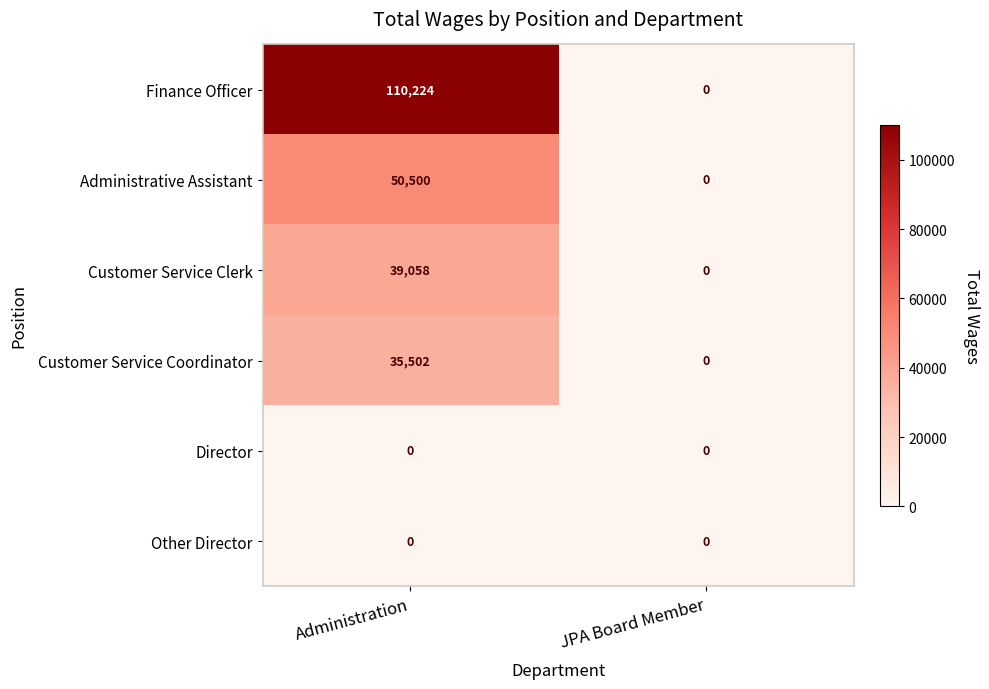

Reading right to left, transcribe all the data shown in this chart.

Finance Officer: JPA Board Member=0	Administration=110224
Administrative Assistant: JPA Board Member=0	Administration=50500
Customer Service Clerk: JPA Board Member=0	Administration=39058
Customer Service Coordinator: JPA Board Member=0	Administration=35502
Director: JPA Board Member=0	Administration=0
Other Director: JPA Board Member=0	Administration=0